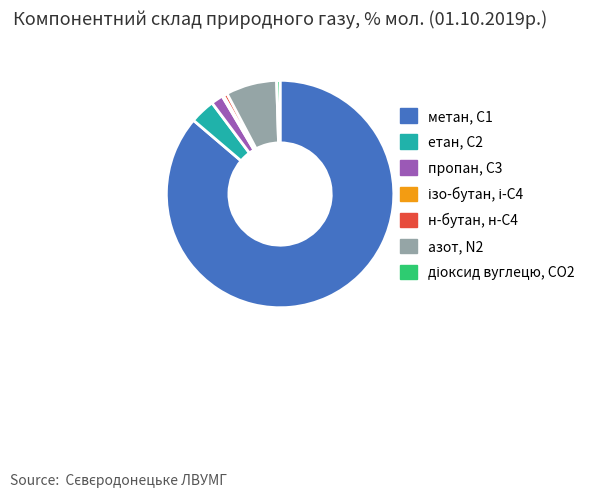

The етан, С2 slice represents 4% of the pie. True or false?

True